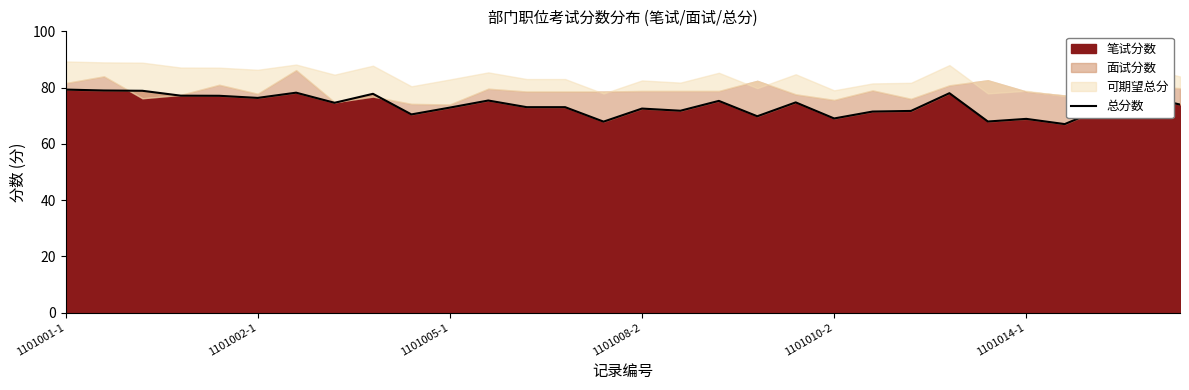

What is the average value?

73.8